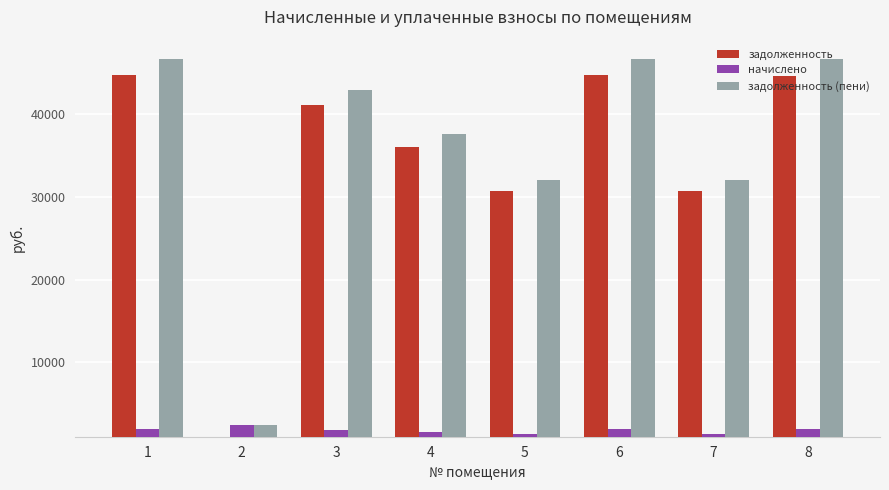

What is the difference between the second highest and minimum values in the начислено series?

613.2